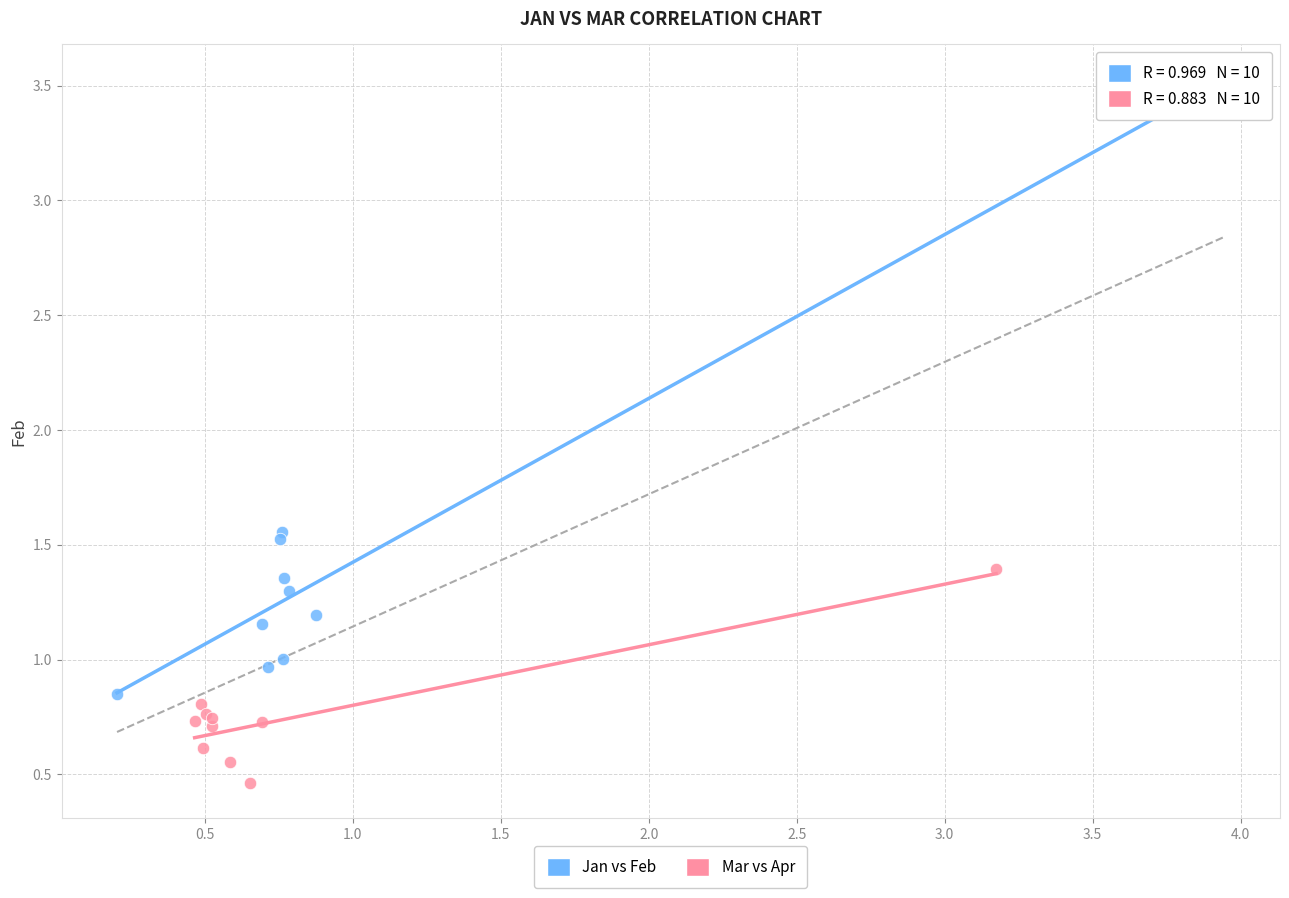

Which series has the largest Y range (max minus min)?

Jan vs Feb